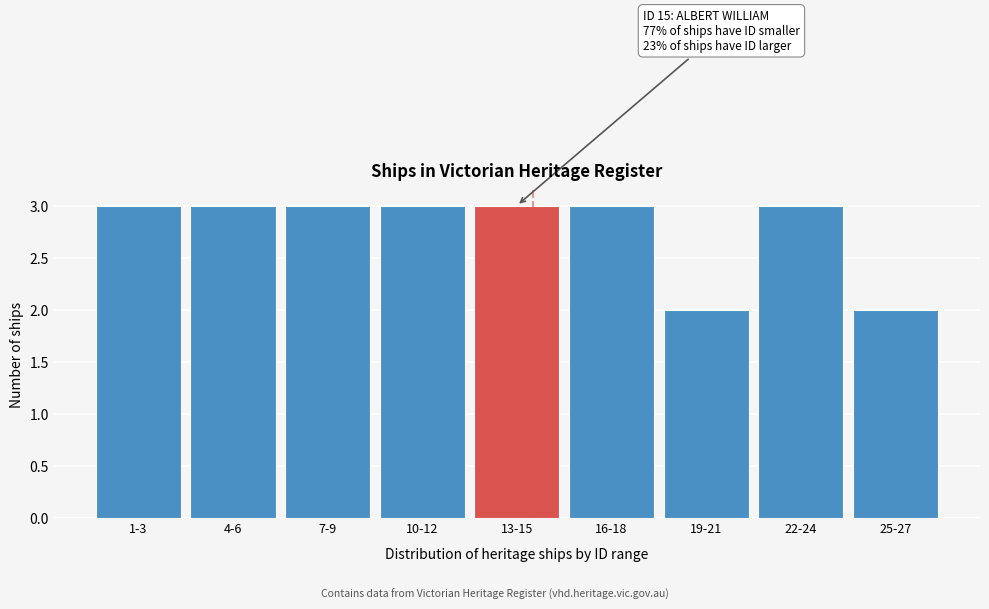

Reading left to right, list all the values displayed in this chart.

3	3	3	3	3	3	2	3	2